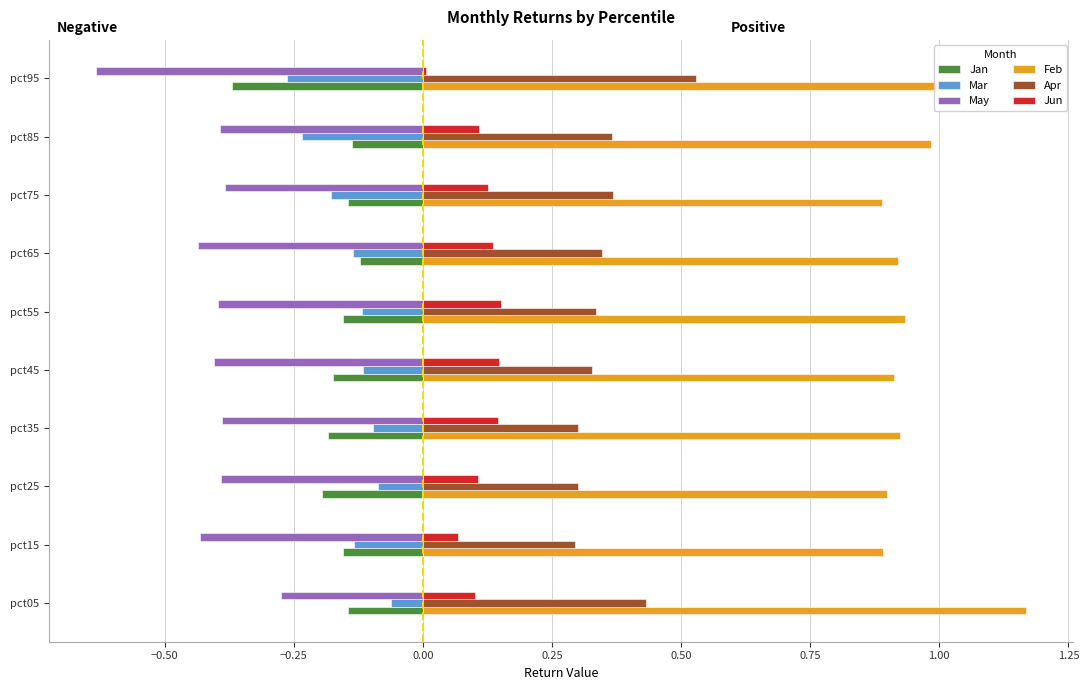

What is the spread (max minus min) of values at pct05?

1.4